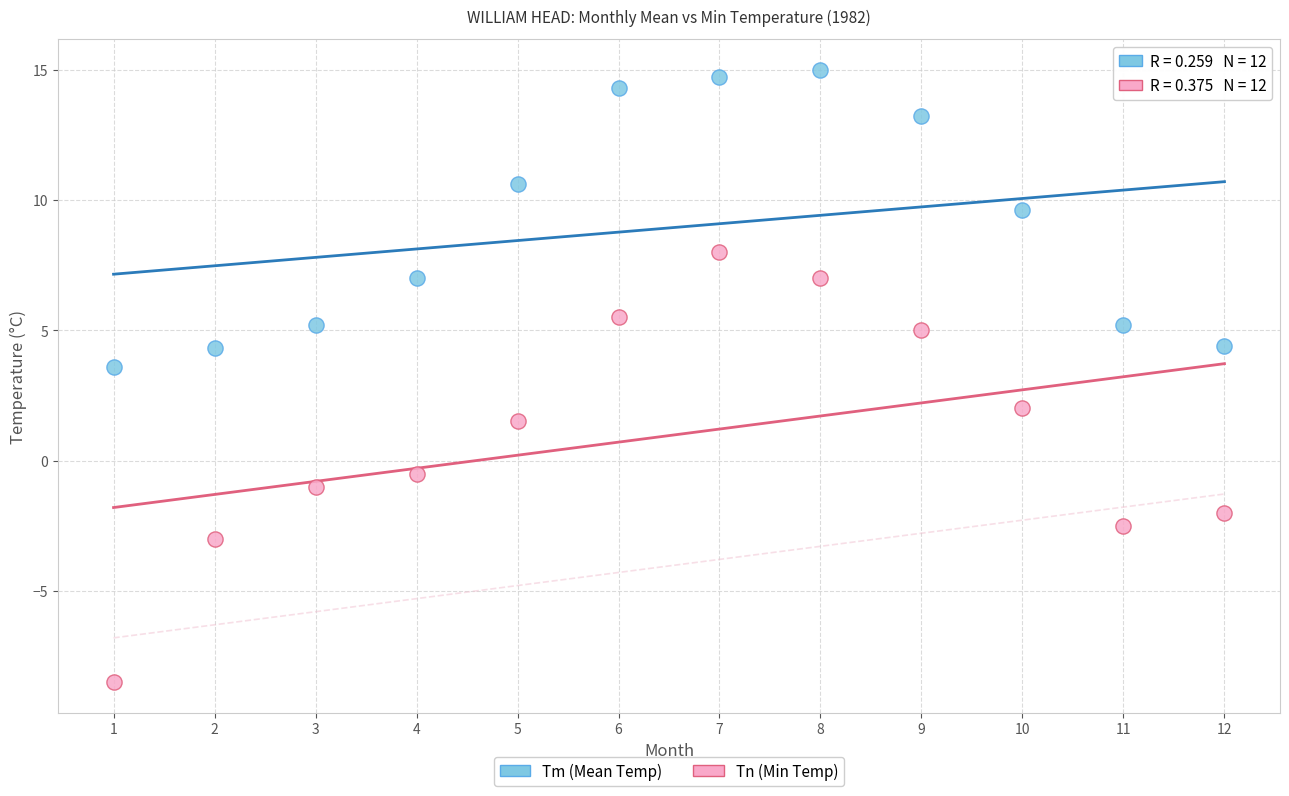

Which series has the largest Y range (max minus min)?

Tn (Min Temp)